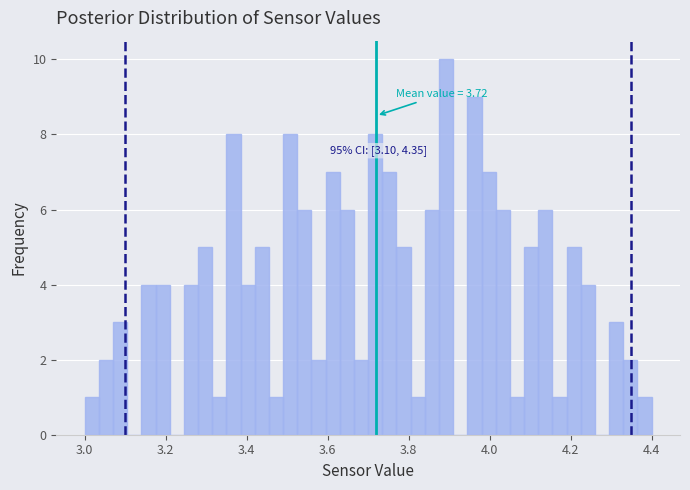

Read against the x-axis, roughly where is the centre of the tallest bar?

3.90